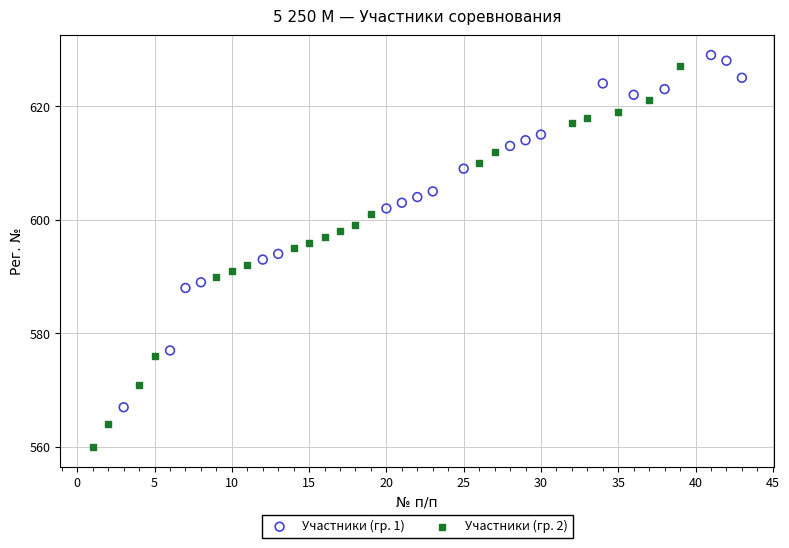

Which series has the widest spread of Y values?

Участники (гр. 2)